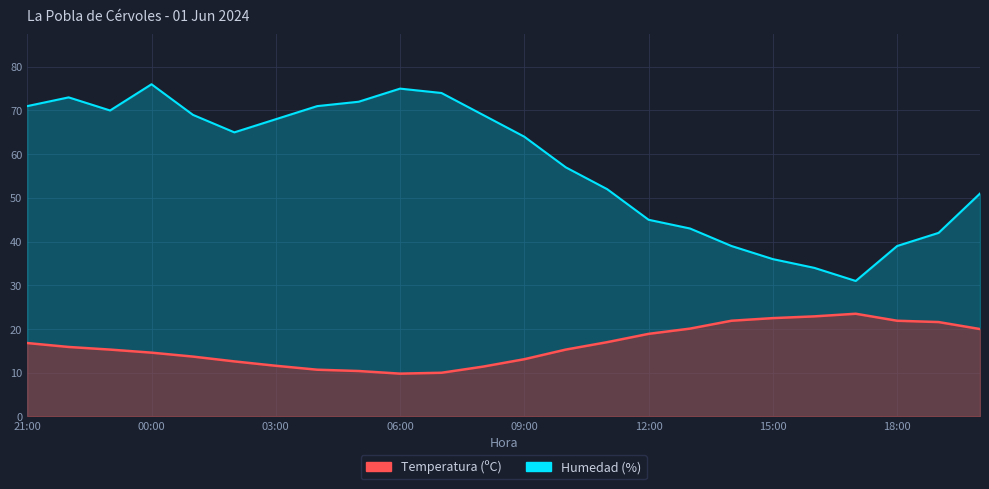

Where is Temperatura (ºC) nearest to the value 16?

22:00